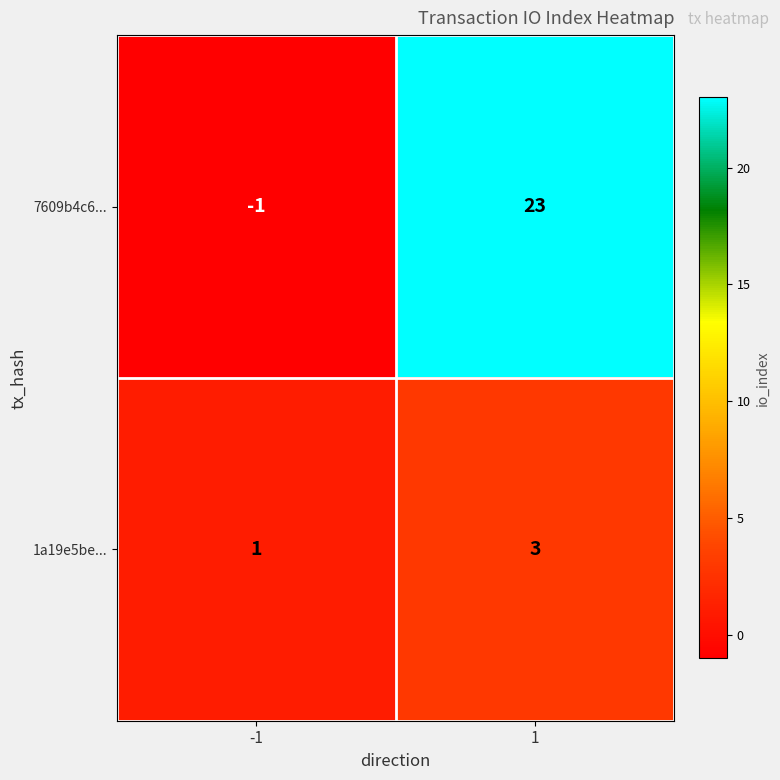

Rank the series by their maximum value, from lowest to highest.

1a19e5be..., 7609b4c6...